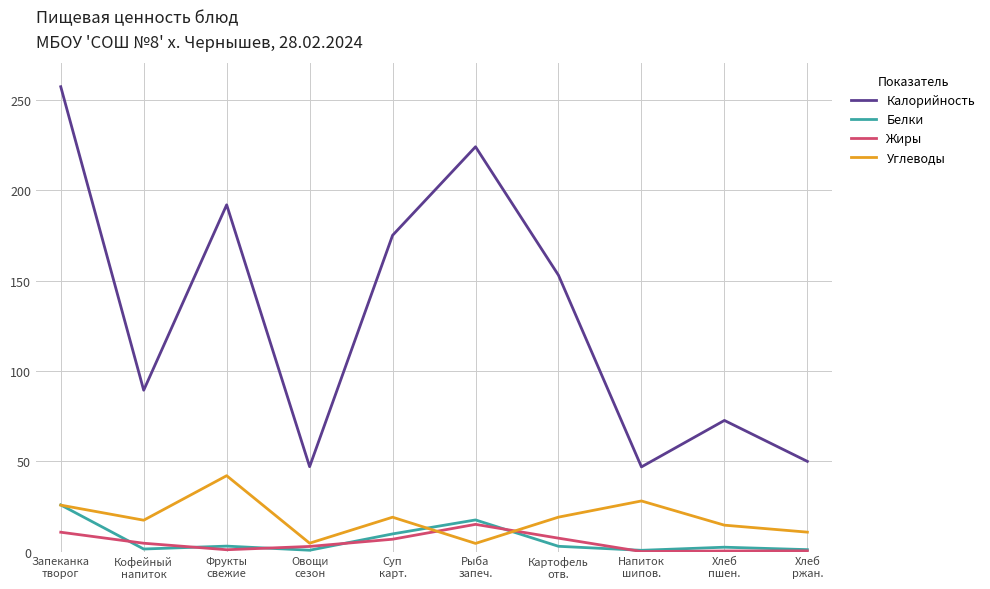

True or false: Углеводы and Калорийность intersect in this chart.

False